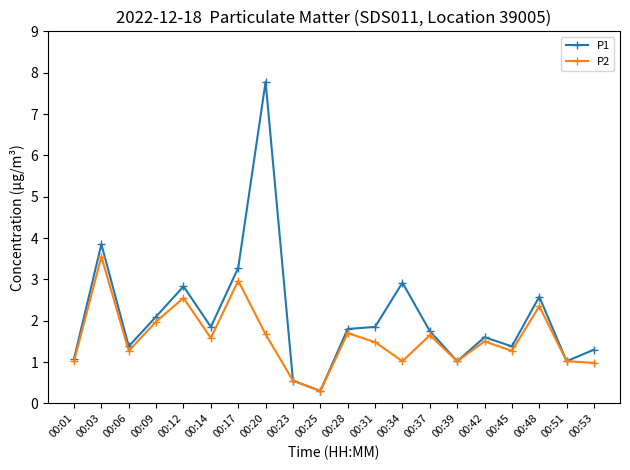

True or false: P2 has a value of 2.6 at 00:37.

False